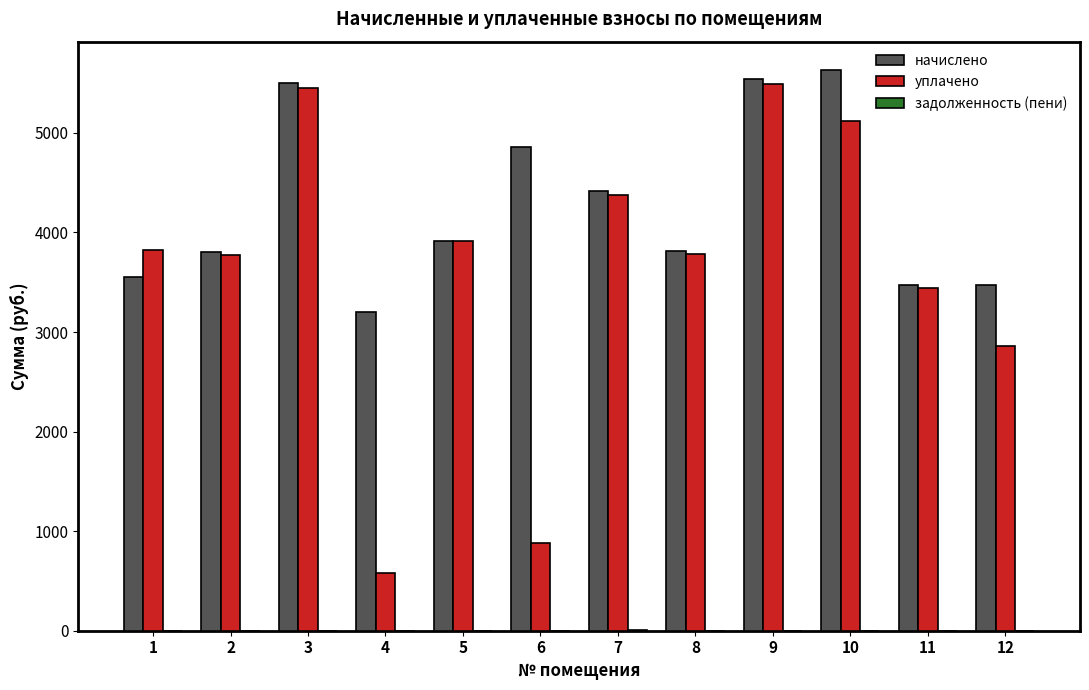

The value of начислено at 9 is 5538.5. True or false?

True